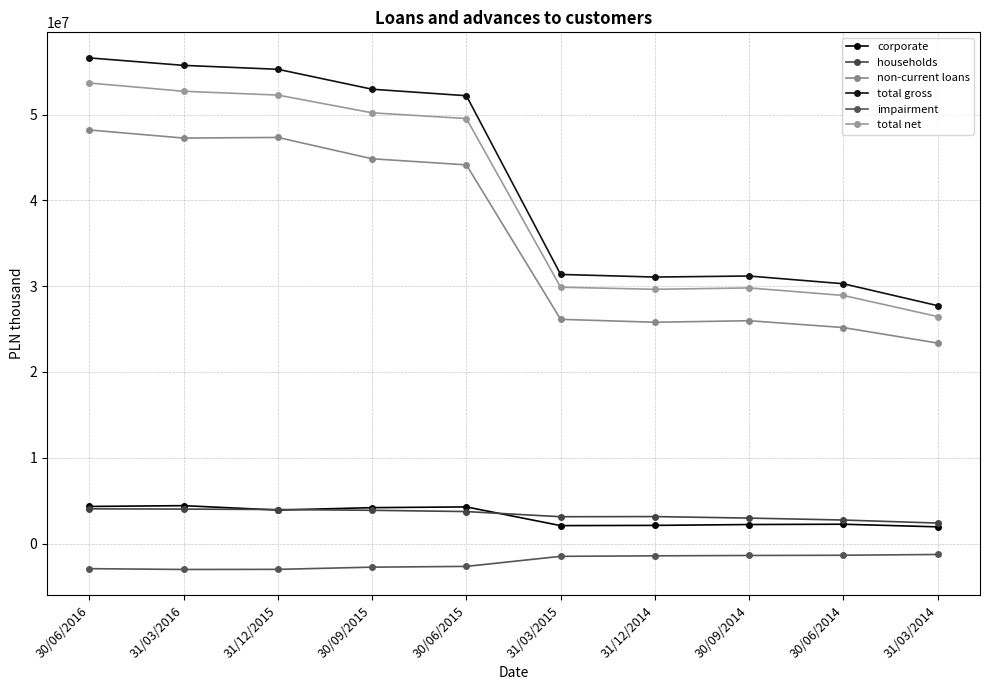

True or false: non-current loans and impairment cross at least once.

False